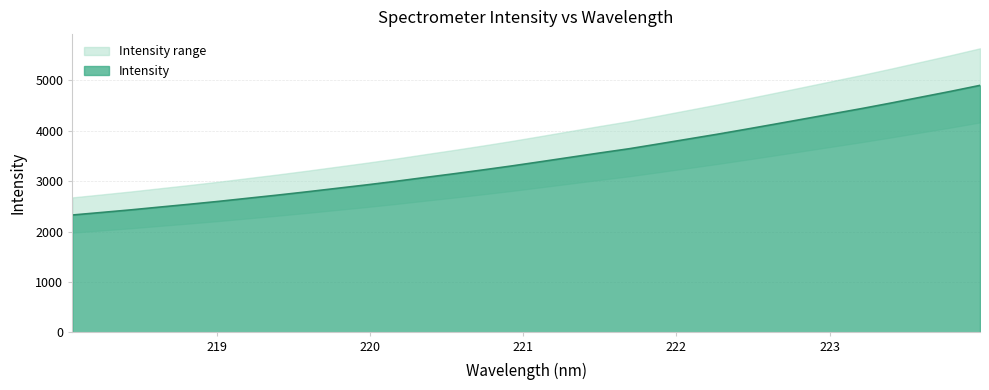

Does the chart display data point markers on the line(s)?

No